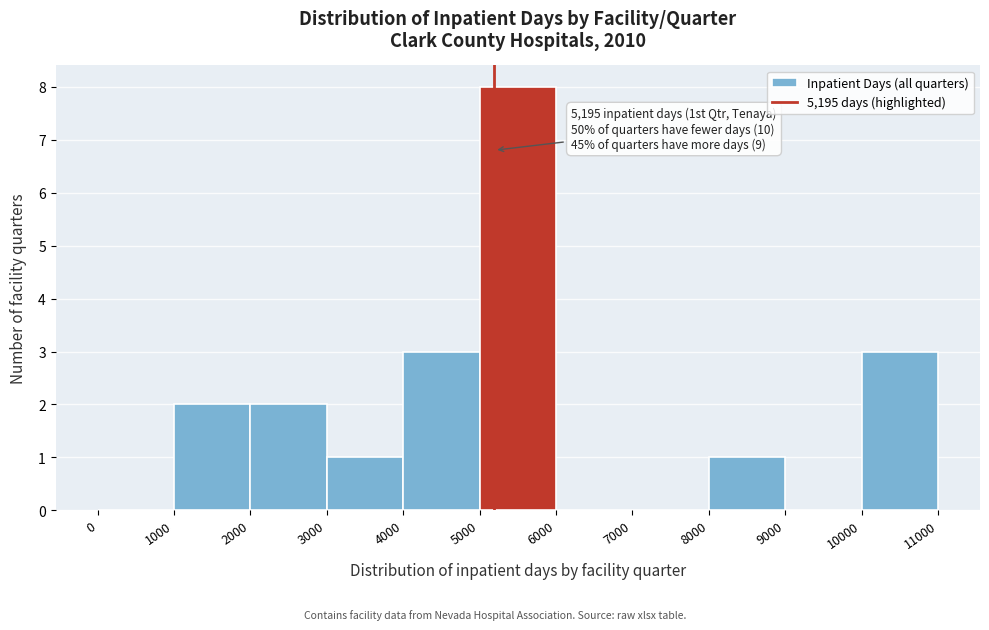

Which range on the x-axis has the tallest bar?

5000 to 6000